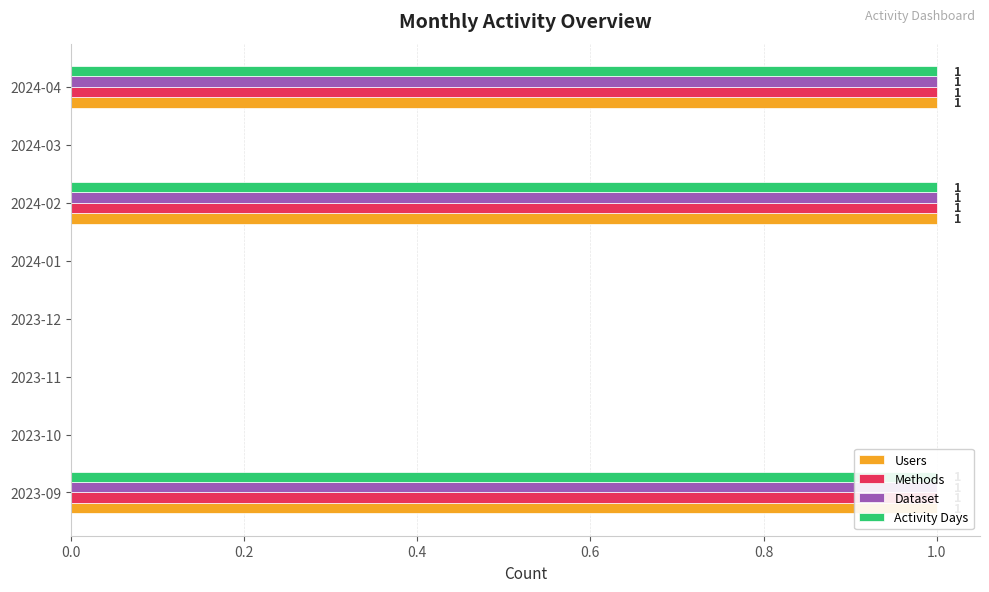

Is it true that Methods equals 0 at 2024-01?

True